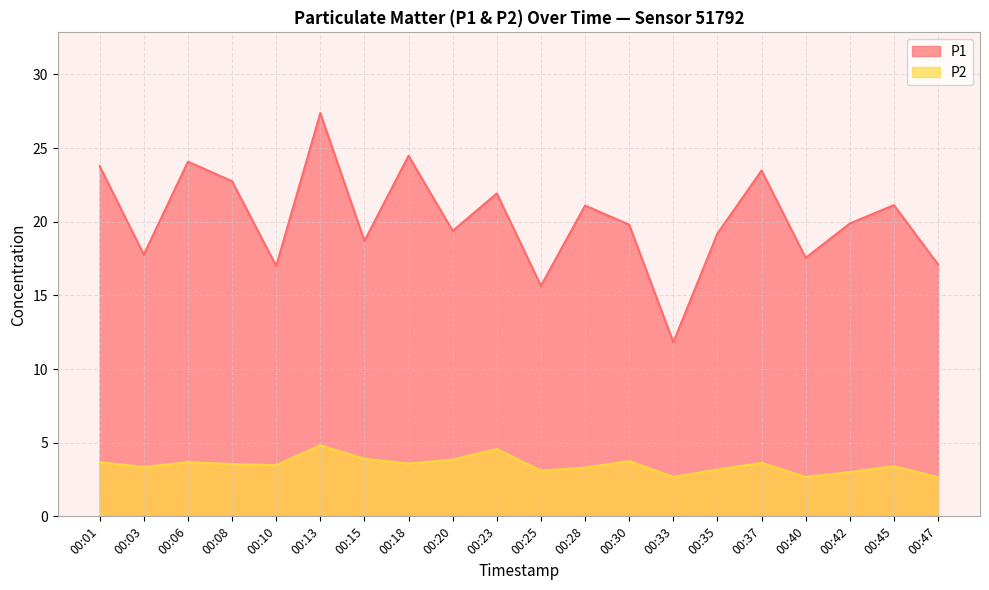

True or false: P1 has a value of 17.8 at 00:03.

True